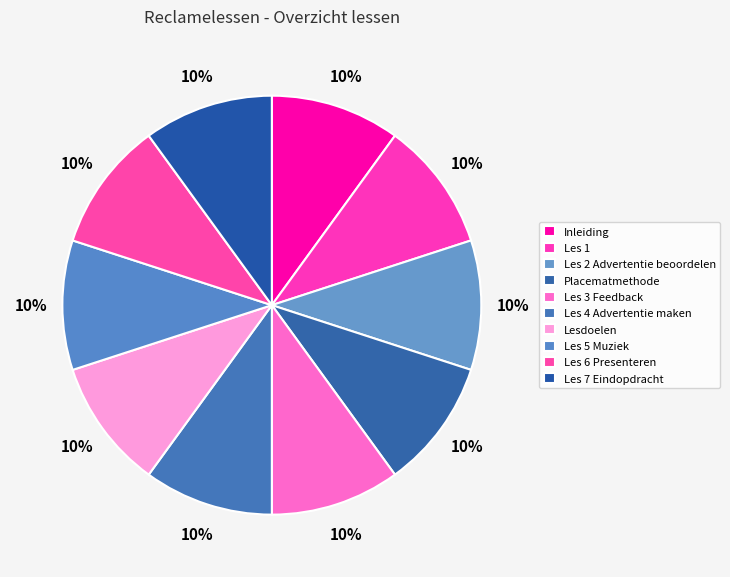

Is there any slice that represents more than half of the pie?

No